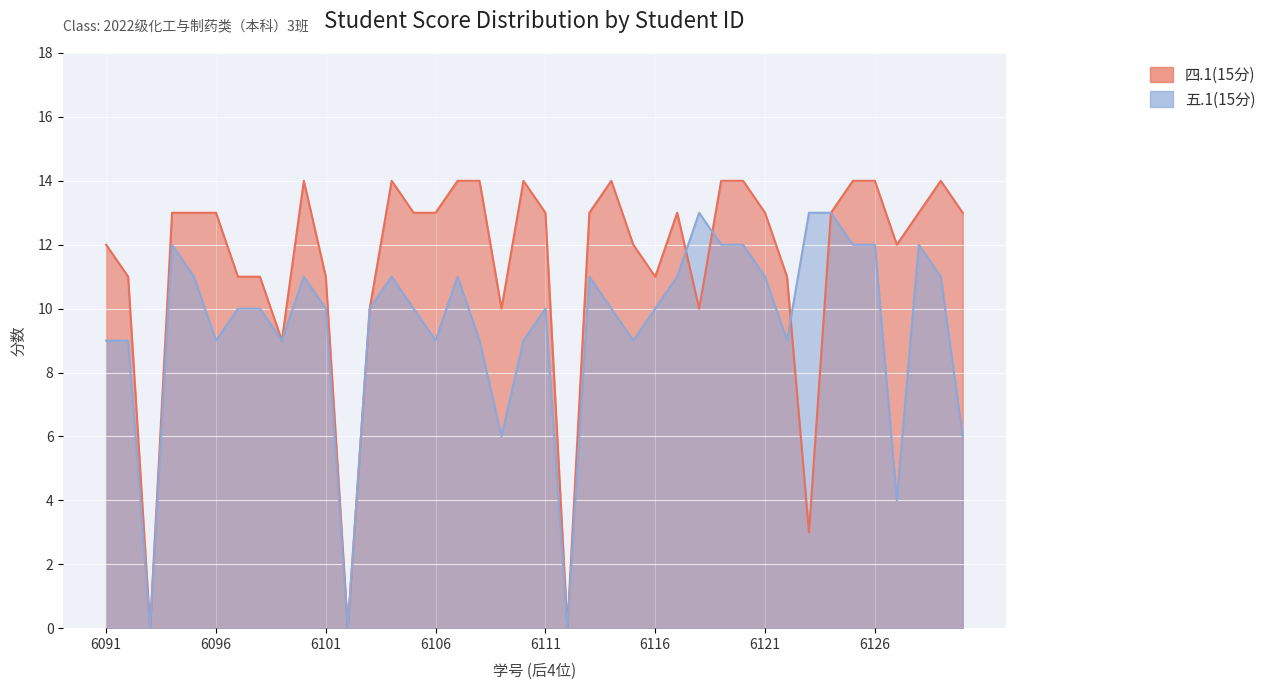

Where is 四.1(15分) nearest to the value 7?

2022096099